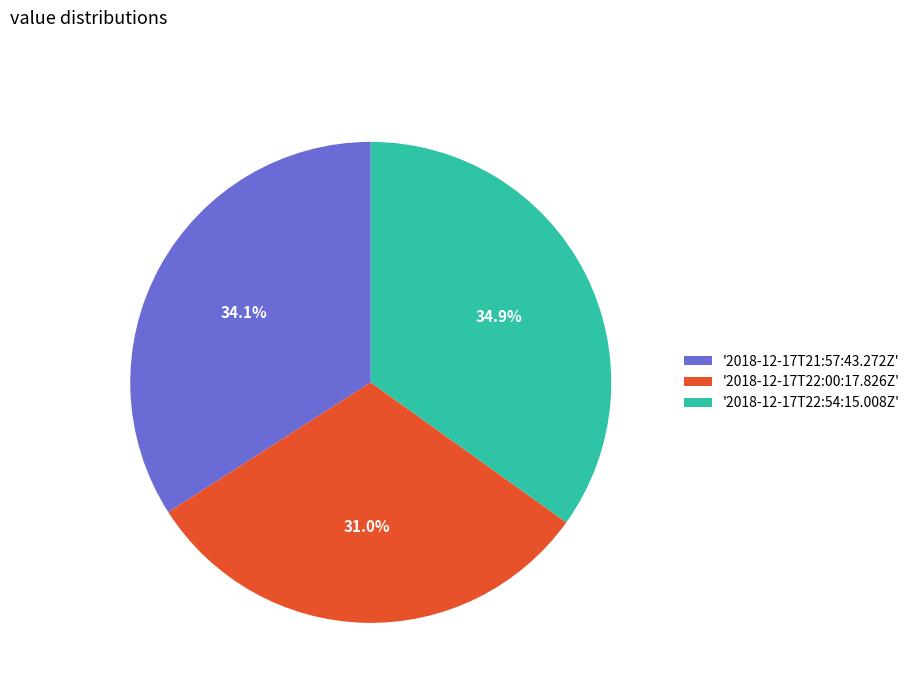

Do '2018-12-17T21:57:43.272Z' and '2018-12-17T22:54:15.008Z' together represent more than half of the pie?

Yes